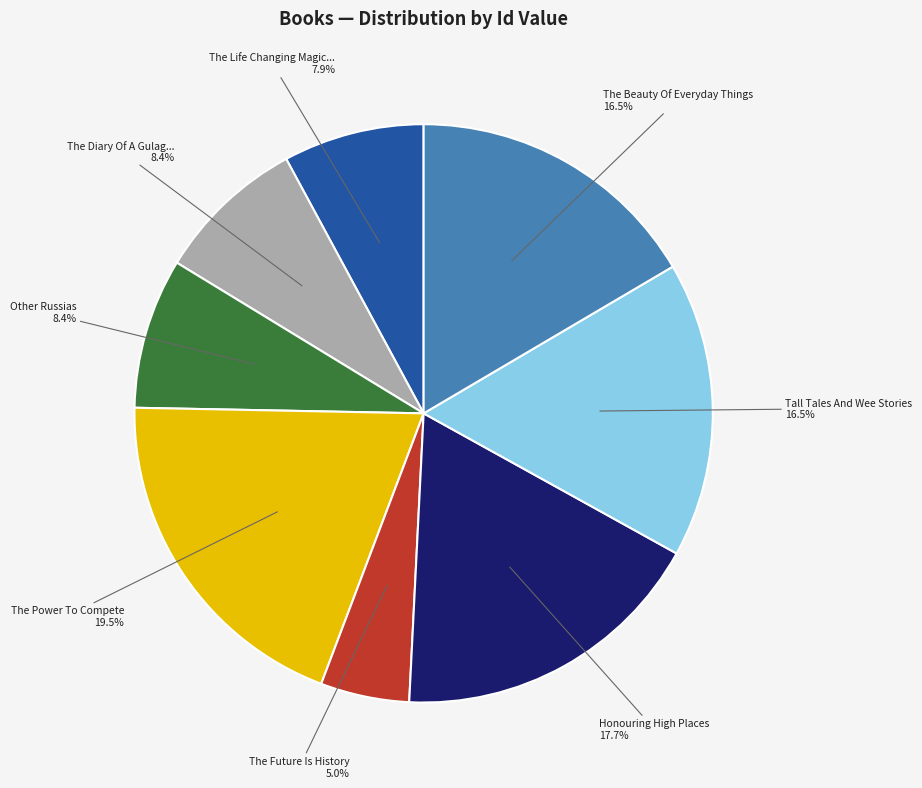

Is there any slice that represents more than half of the pie?

No